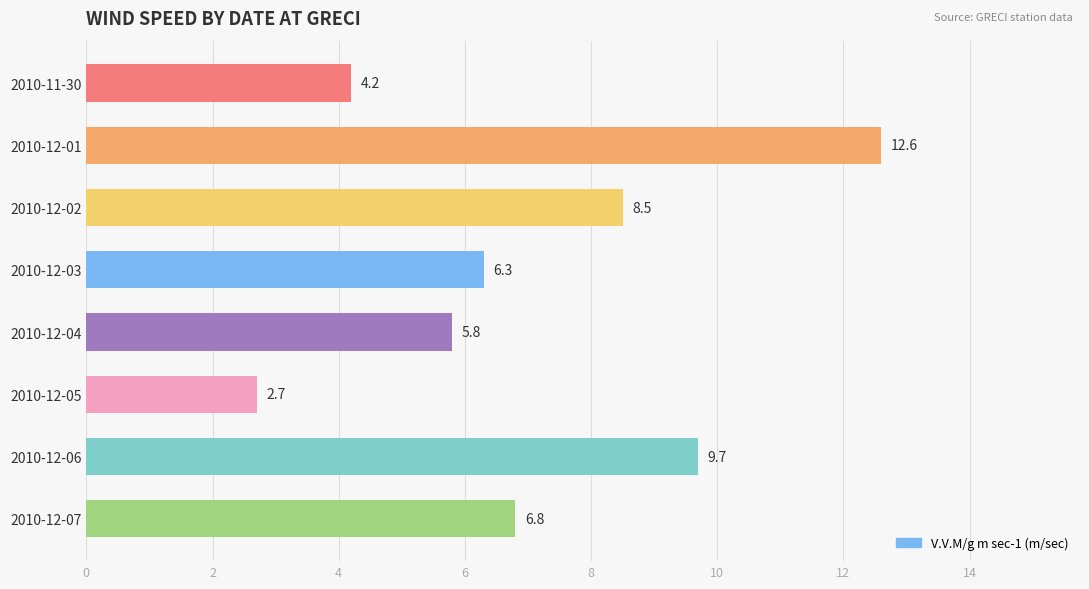

Reading bottom to top, extract all data points from this chart.

6.8	9.7	2.7	5.8	6.3	8.5	12.6	4.2